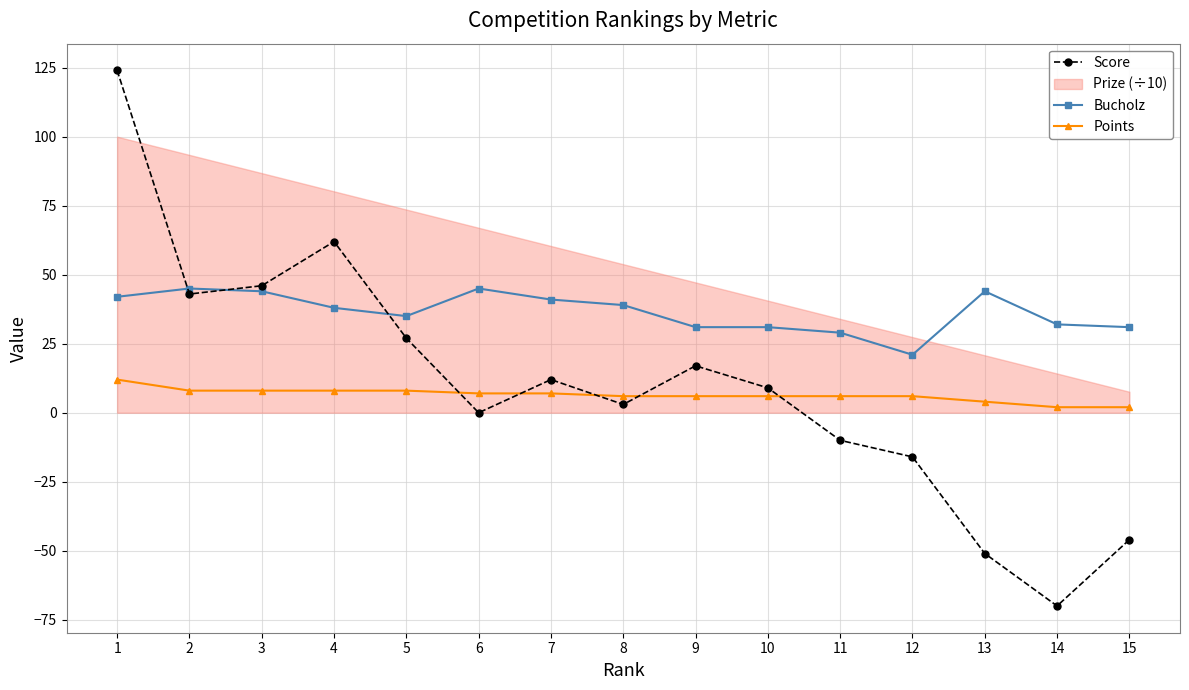

What is the total value across all series at 7?

60